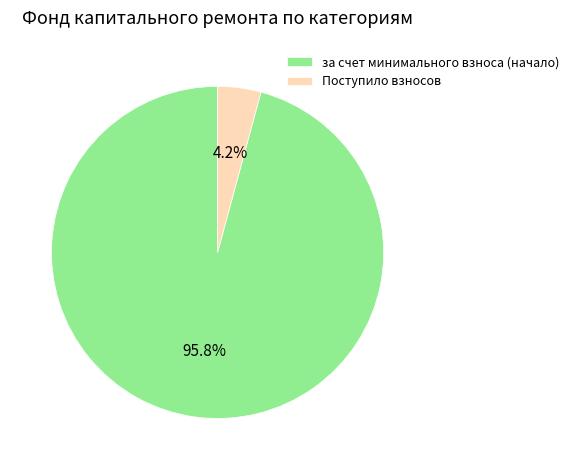

Is there any slice that represents more than half of the pie?

Yes